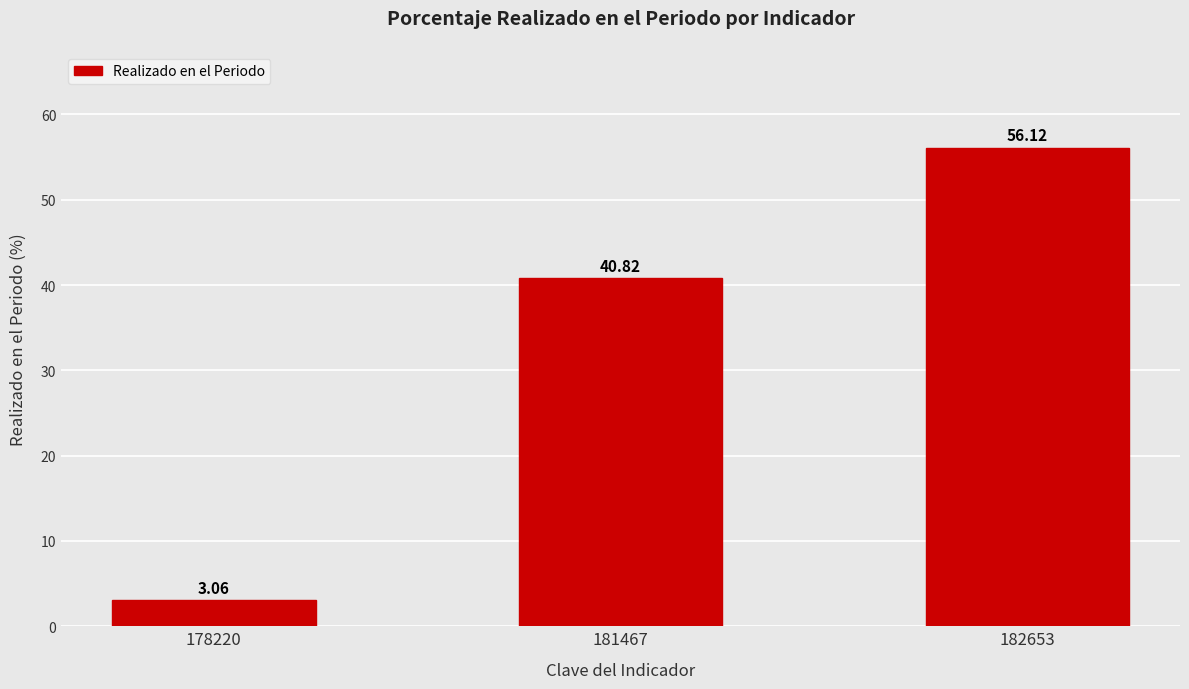

What is the maximum value shown in the chart?

56.1